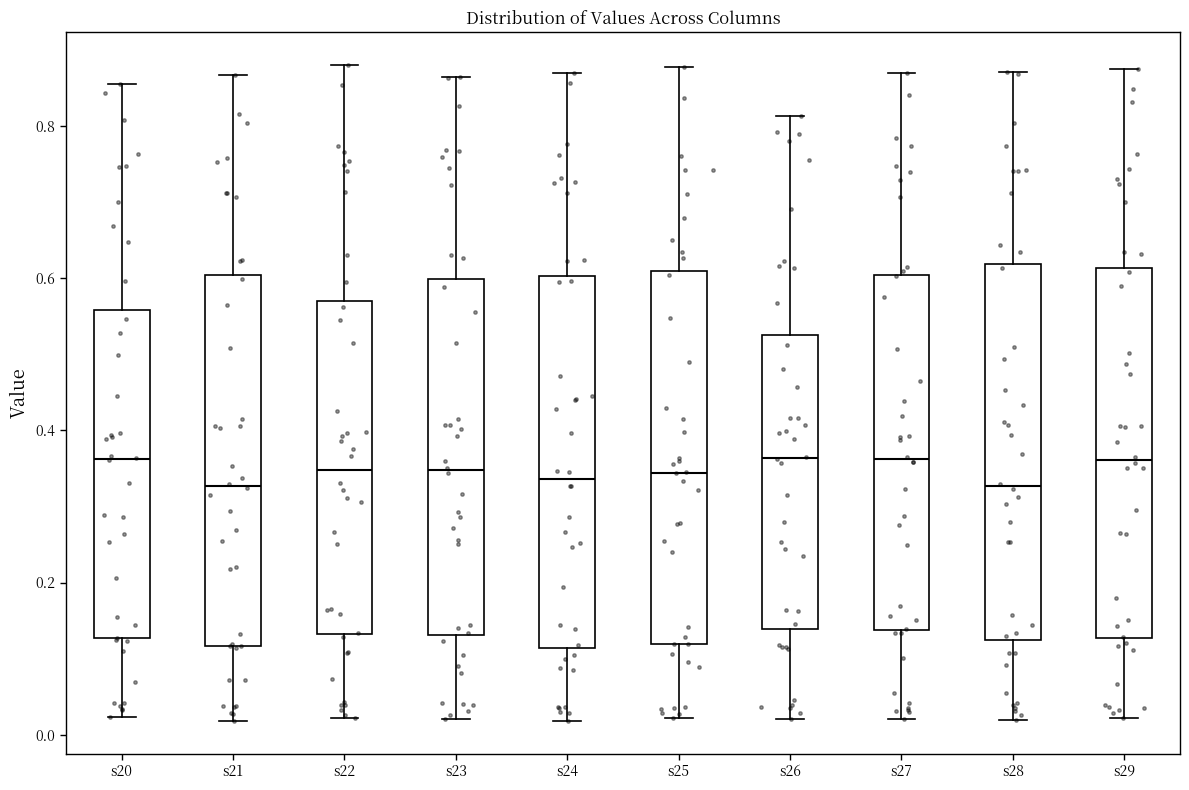

Where is the upper edge of the box for s23 on the y-axis? The values are not printed on the chart, so give them approximately, as read against the axis.

0.60